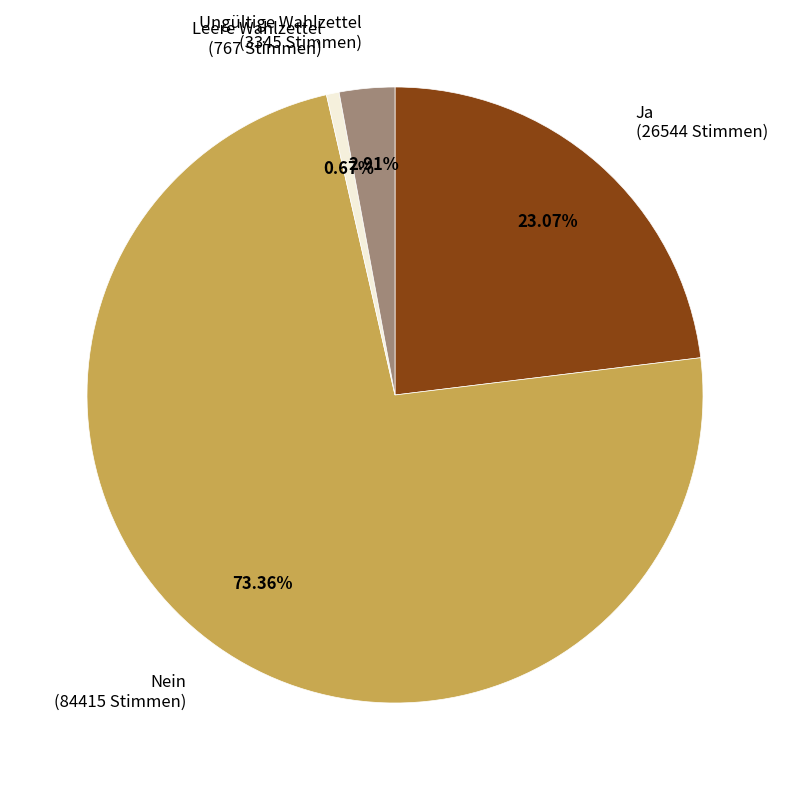

Rank the categories by value from lowest to highest.

Leere Wahlzettel (767 Stimmen), Ungültige Wahlzettel (3345 Stimmen), Ja (26544 Stimmen), Nein (84415 Stimmen)